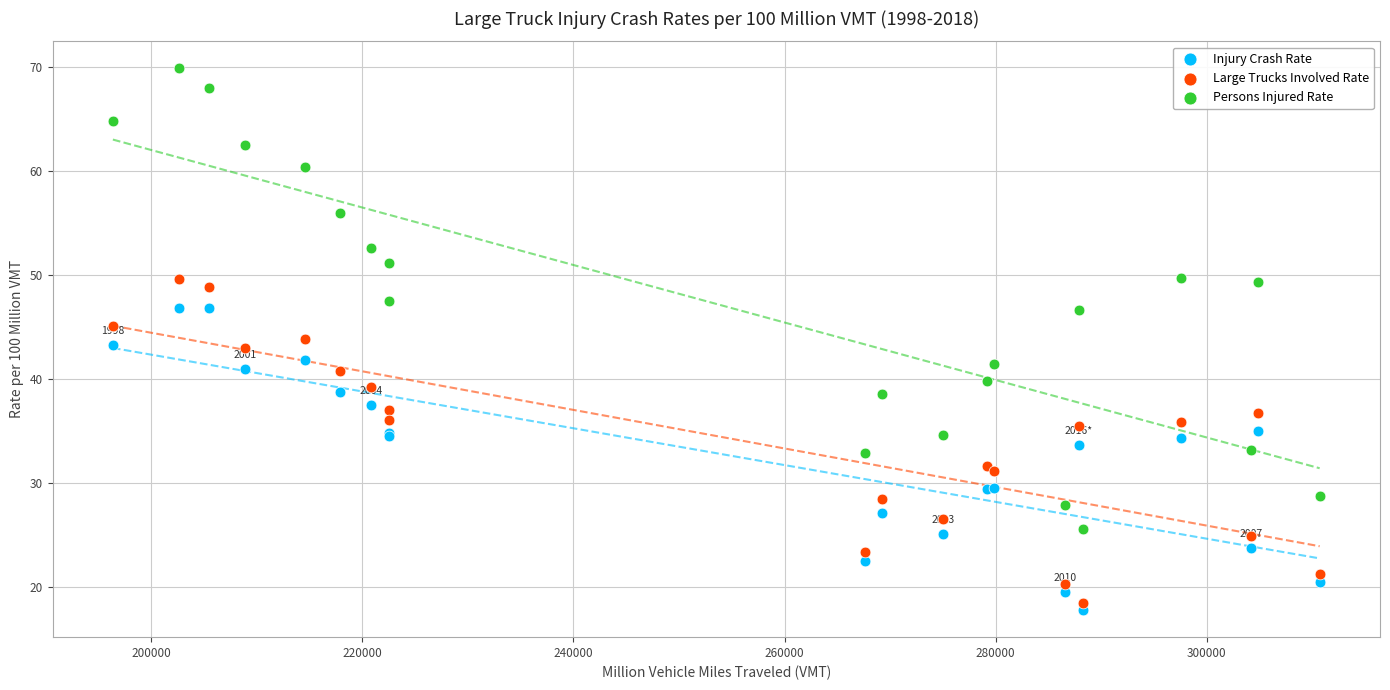

What is the X range (max minus min) for the scatter plot?

114300.0